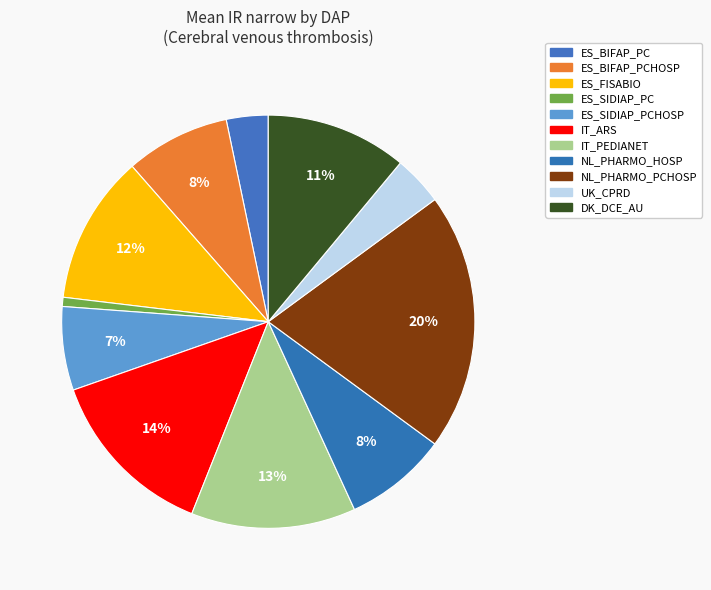

To the nearest percent, what portion does ES_BIFAP_PC represent?

3%